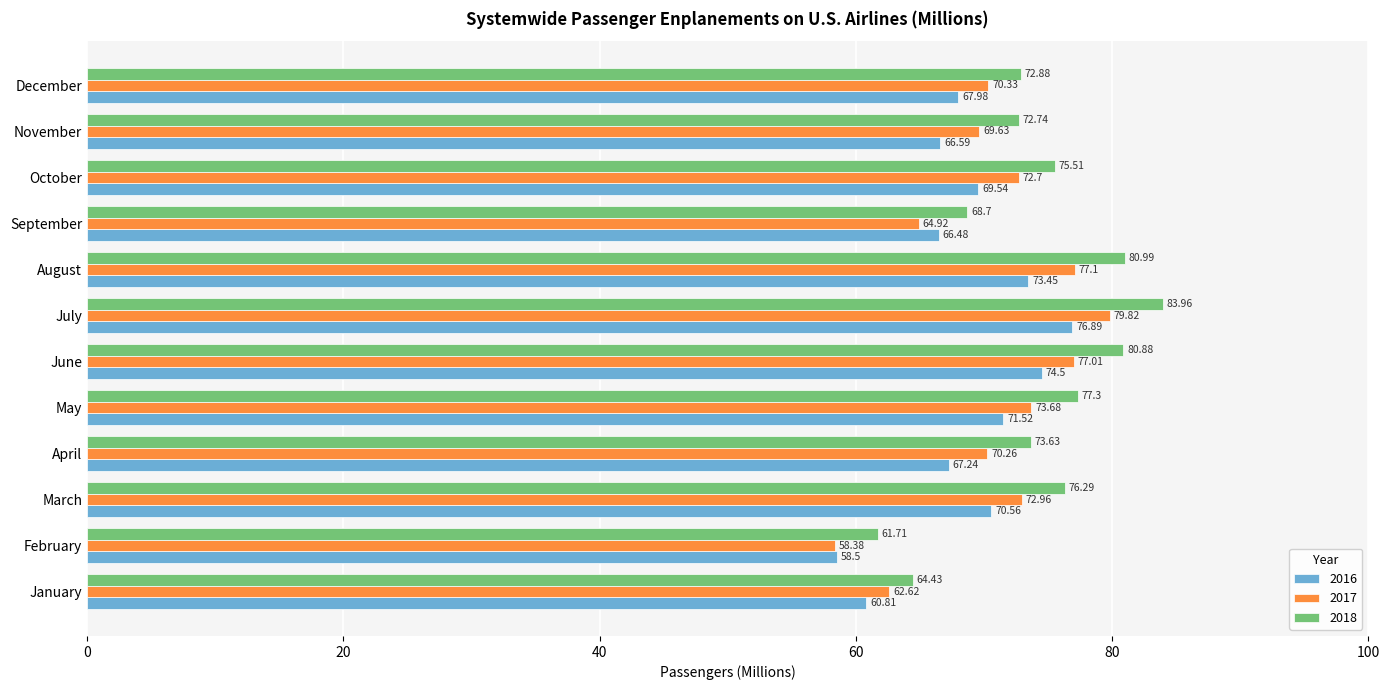

What is the difference between the second highest and second lowest values in the 2016 series?

13.7